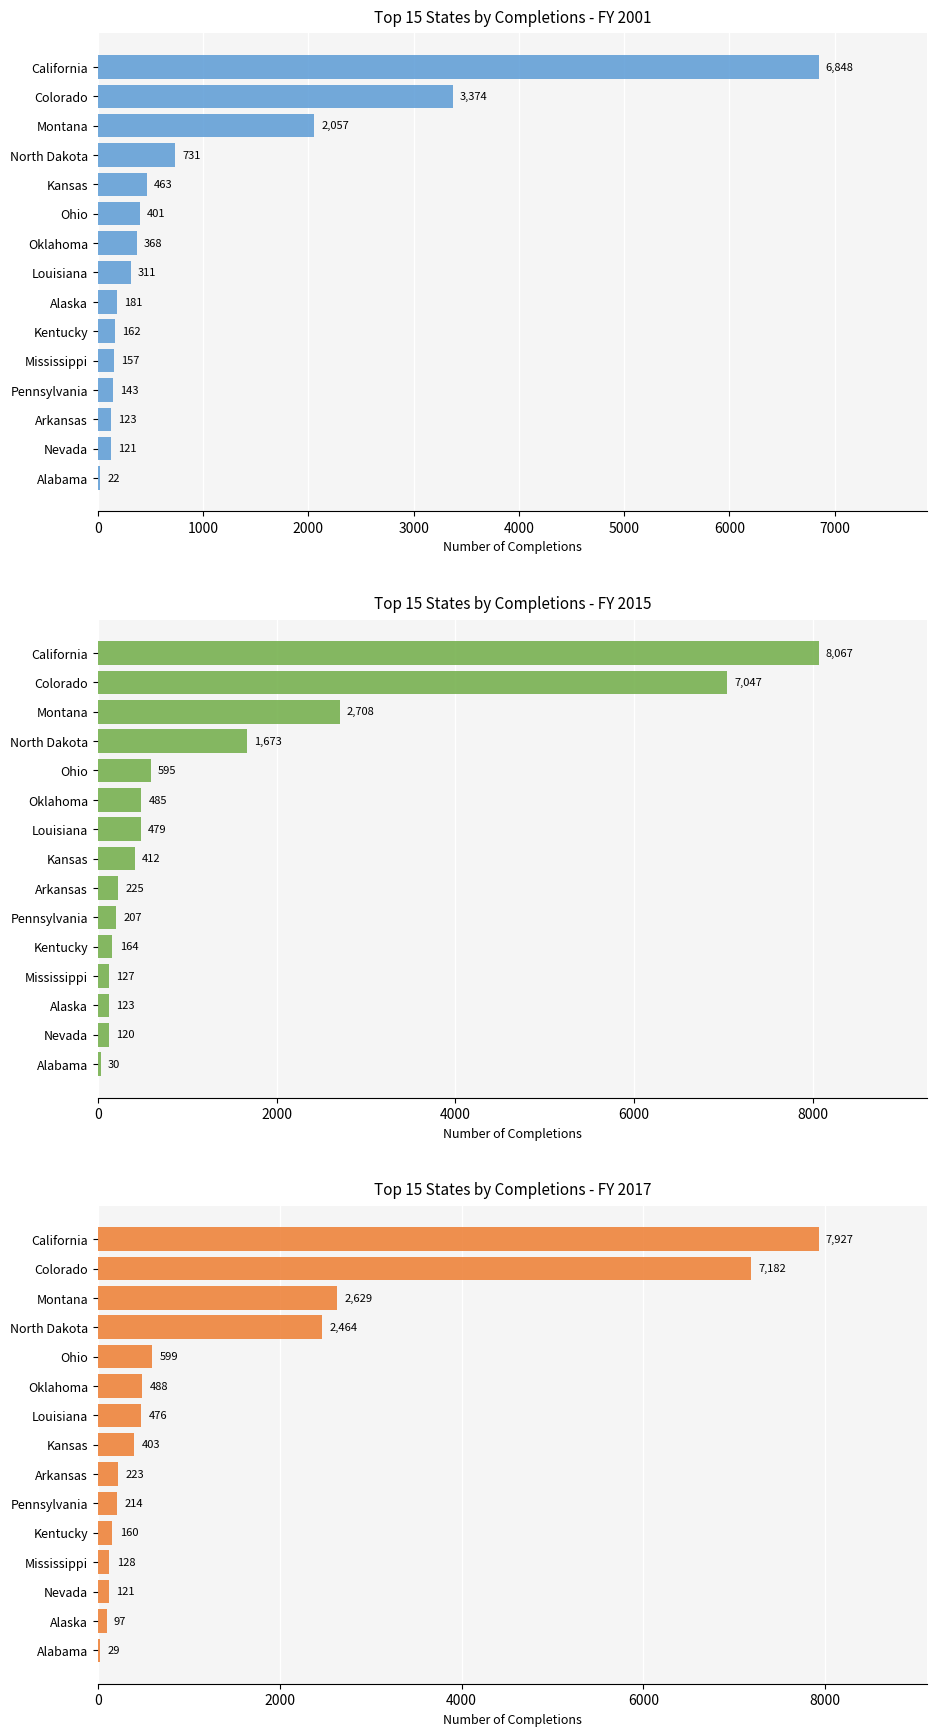

How many bars are there in total?

45